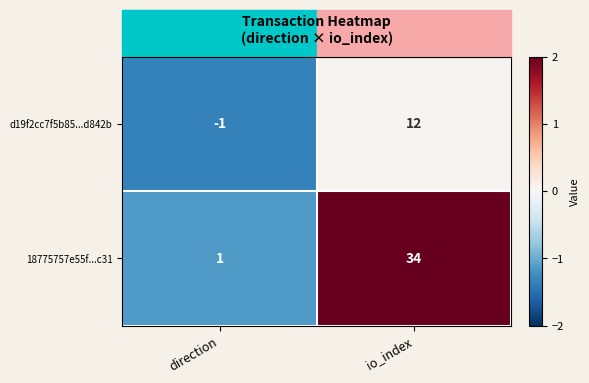

At how many categories does at least one series exceed 0?

2